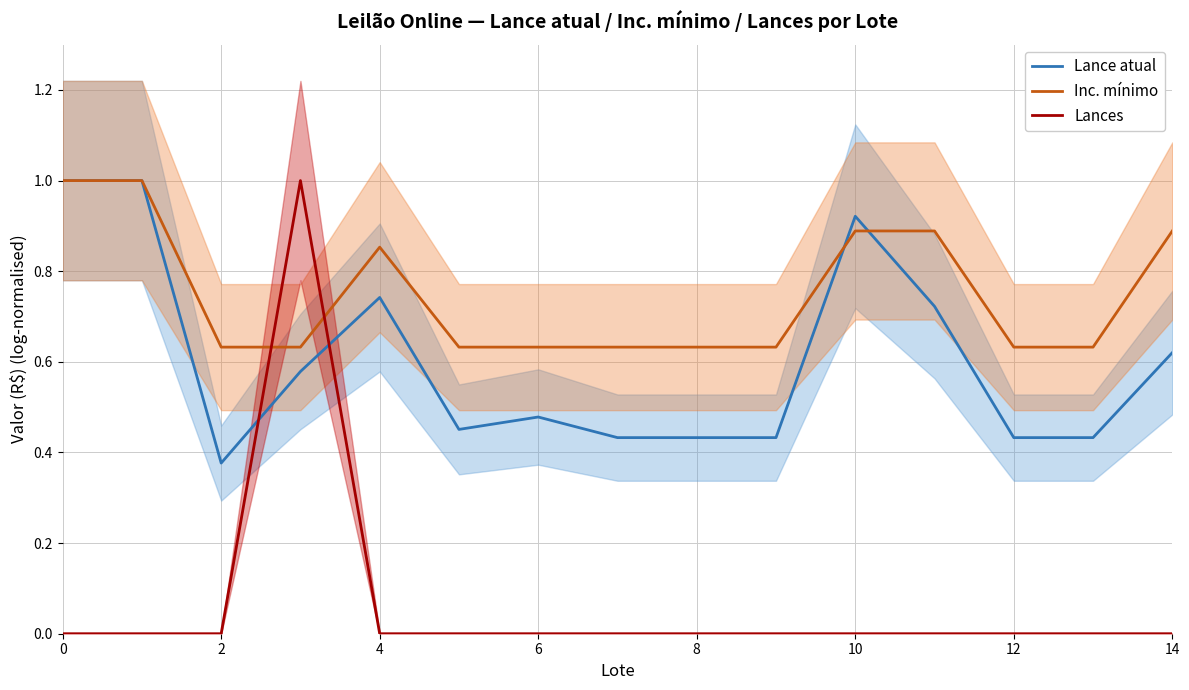

What are all the series names shown in the legend?

Lance atual, Inc. mínimo, Lances